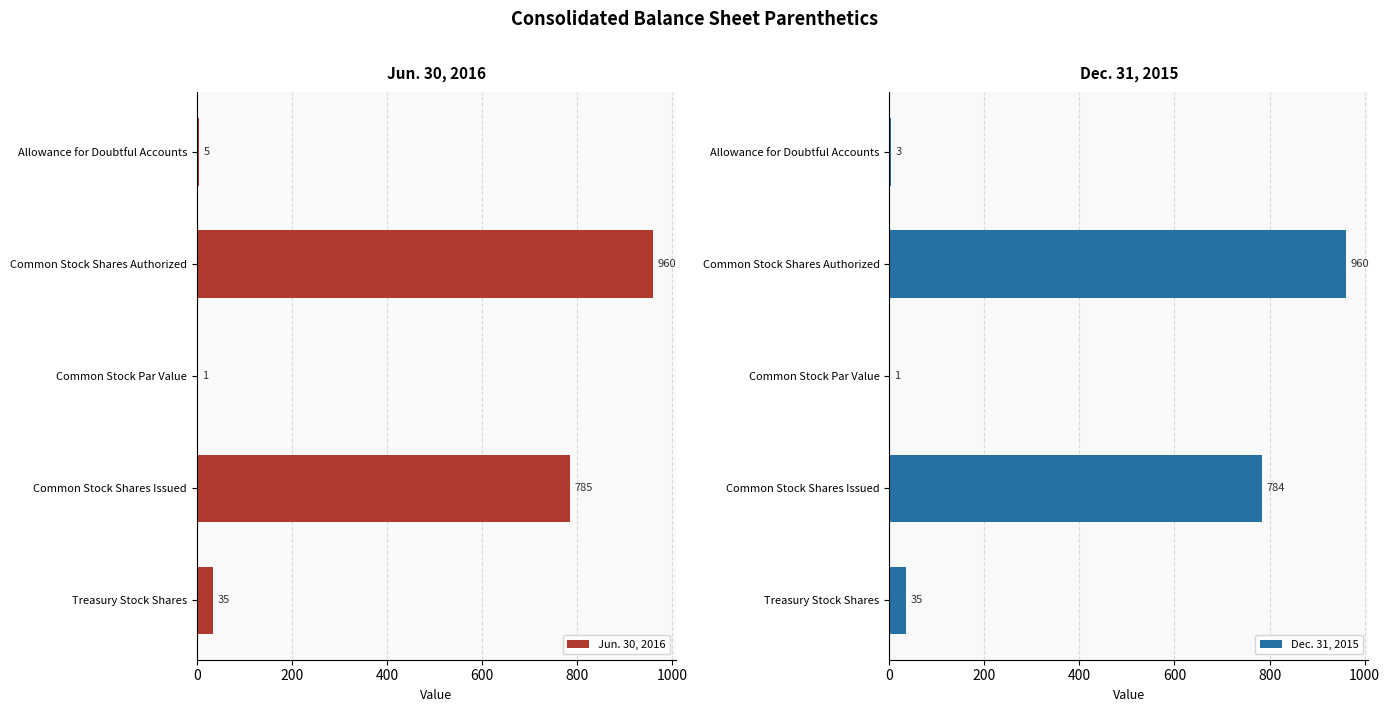

What is the value of the Dec. 31, 2015 bar at the 3rd from the left?

1